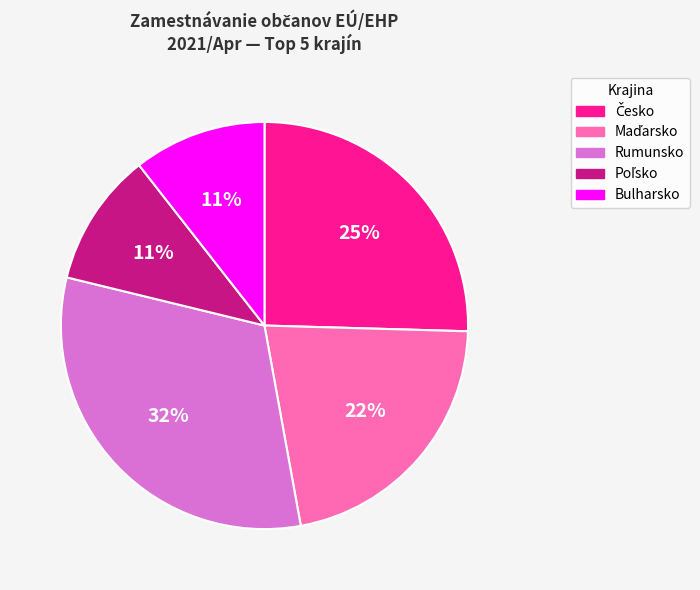

To the nearest percent, what is the average slice percentage?

20%